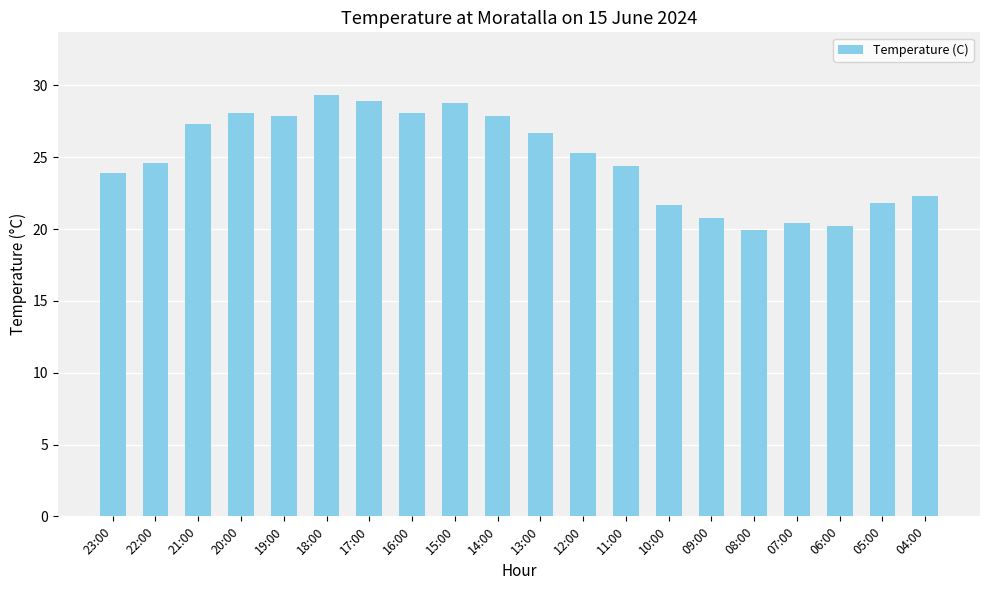

How many categories are shown in the chart?

20